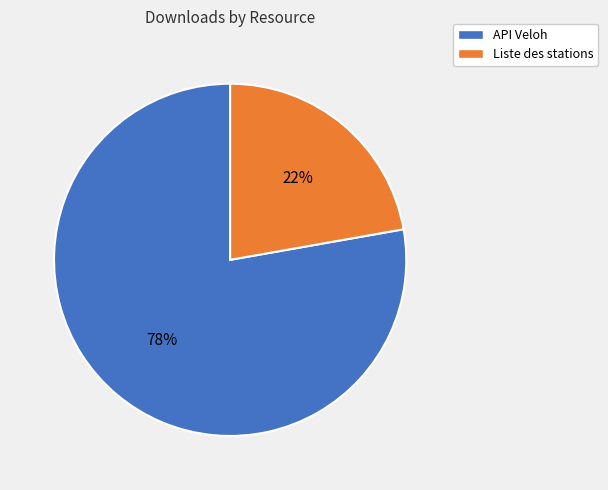

Does any single category account for the majority?

Yes